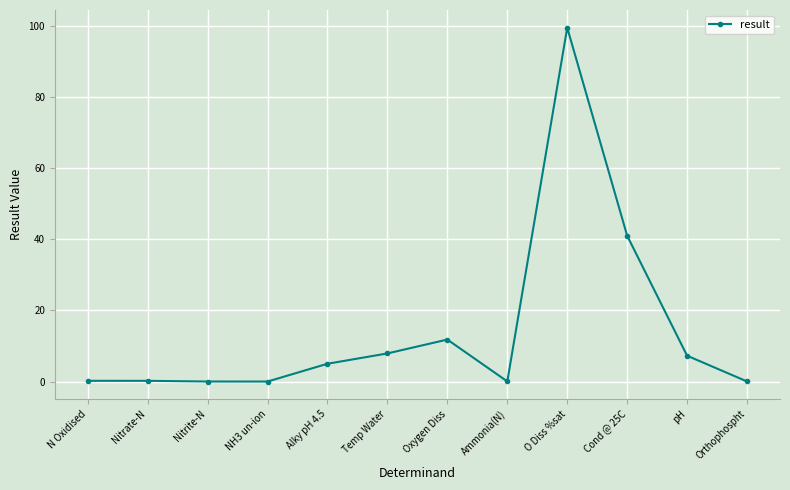

What is the difference between the values at Alky pH 4.5 and Cond @ 25C?

36.0